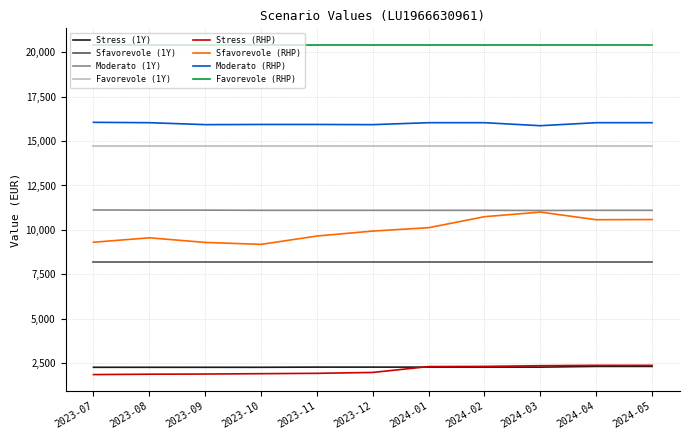

The value of Moderato (1Y) at 2023-10 is 11100. True or false?

True